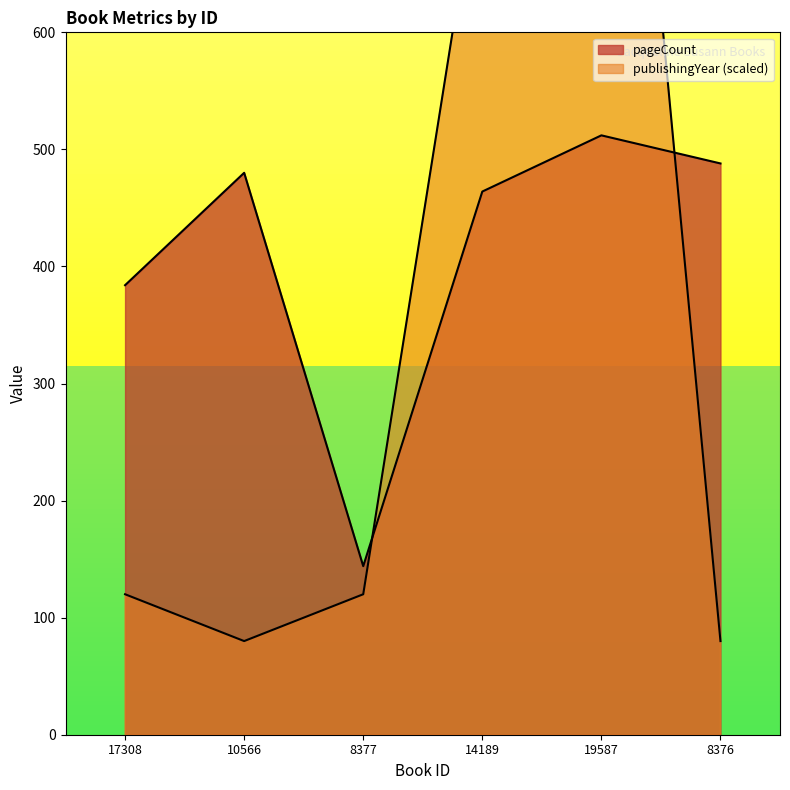

True or false: publishingYear has a value of 760 at 14189.

True